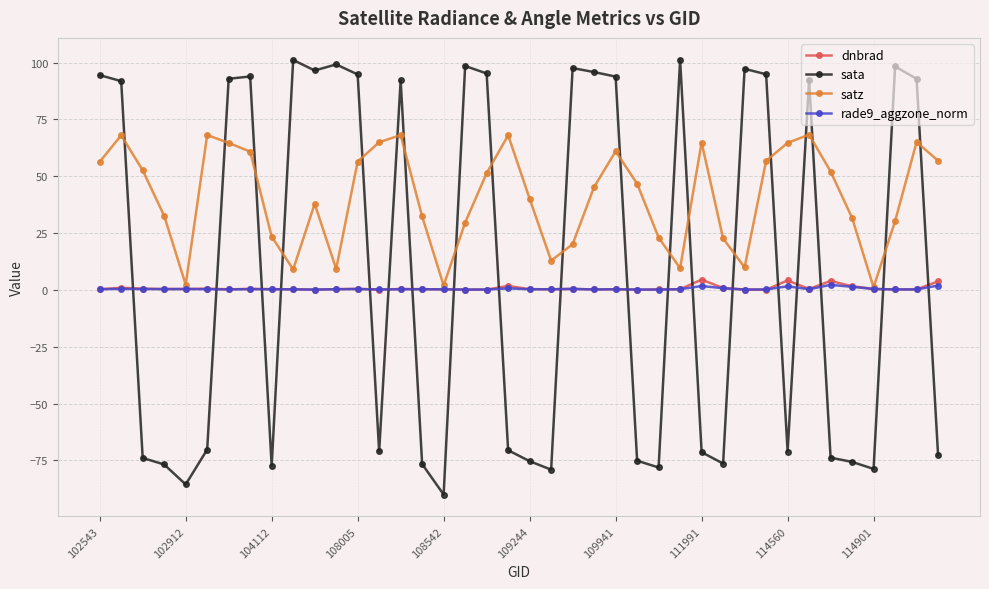

True or false: satz has more than 2 interior local peaks.

True